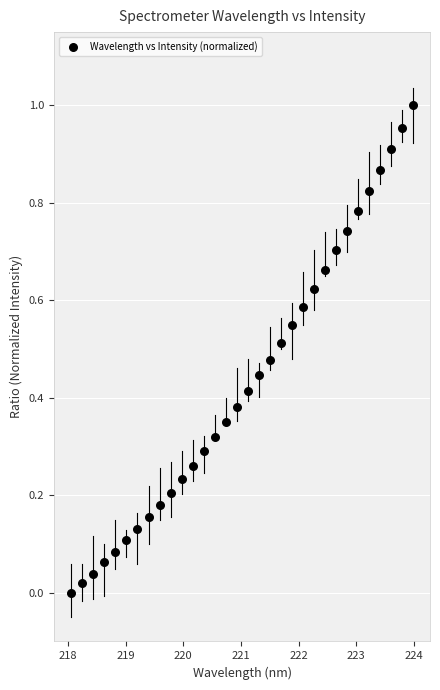

What is the range of X values (max minus min)?

5.9